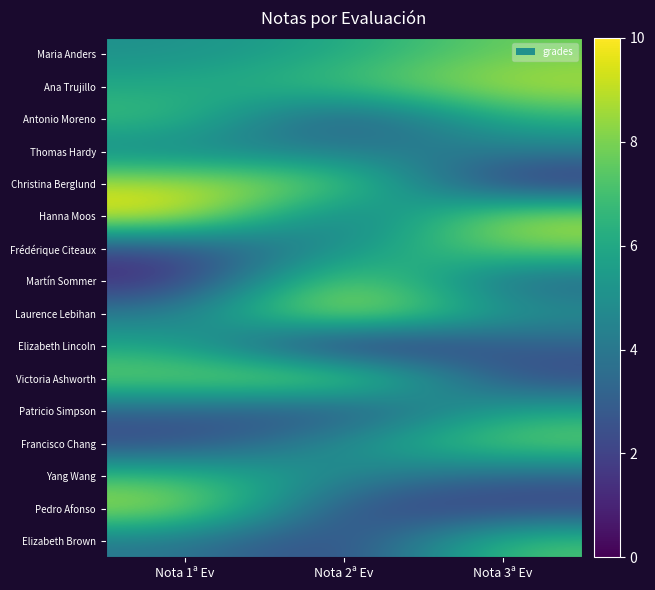

Reading left to right, extract all data points from this chart.

Maria Anders: Nota 1ª Ev=5.0	Nota 2ª Ev=6.0	Nota 3ª Ev=7.8
Ana Trujillo: Nota 1ª Ev=6.0	Nota 2ª Ev=7.0	Nota 3ª Ev=9.0
Antonio Moreno: Nota 1ª Ev=7.0	Nota 2ª Ev=2.0	Nota 3ª Ev=6.5
Thomas Hardy: Nota 1ª Ev=4.5	Nota 2ª Ev=4.0	Nota 3ª Ev=4.2
Christina Berglund: Nota 1ª Ev=9.0	Nota 2ª Ev=8.0	Nota 3ª Ev=1.0
Hanna Moos: Nota 1ª Ev=10.0	Nota 2ª Ev=3.0	Nota 3ª Ev=9.0
Frédérique Citeaux: Nota 1ª Ev=2.0	Nota 2ª Ev=5.0	Nota 3ª Ev=8.0
Martín Sommer: Nota 1ª Ev=1.0	Nota 2ª Ev=9.0	Nota 3ª Ev=3.0
Laurence Lebihan: Nota 1ª Ev=4.0	Nota 2ª Ev=10.0	Nota 3ª Ev=5.0
Elizabeth Lincoln: Nota 1ª Ev=6.0	Nota 2ª Ev=0.0	Nota 3ª Ev=3.0
Victoria Ashworth: Nota 1ª Ev=8.0	Nota 2ª Ev=9.0	Nota 3ª Ev=2.0
Patricio Simpson: Nota 1ª Ev=3.0	Nota 2ª Ev=2.0	Nota 3ª Ev=6.0
Francisco Chang: Nota 1ª Ev=2.0	Nota 2ª Ev=5.0	Nota 3ª Ev=8.0
Yang Wang: Nota 1ª Ev=7.0	Nota 2ª Ev=4.6	Nota 3ª Ev=3.0
Pedro Afonso: Nota 1ª Ev=9.0	Nota 2ª Ev=2.0	Nota 3ª Ev=1.8
Elizabeth Brown: Nota 1ª Ev=4.0	Nota 2ª Ev=1.7	Nota 3ª Ev=7.3